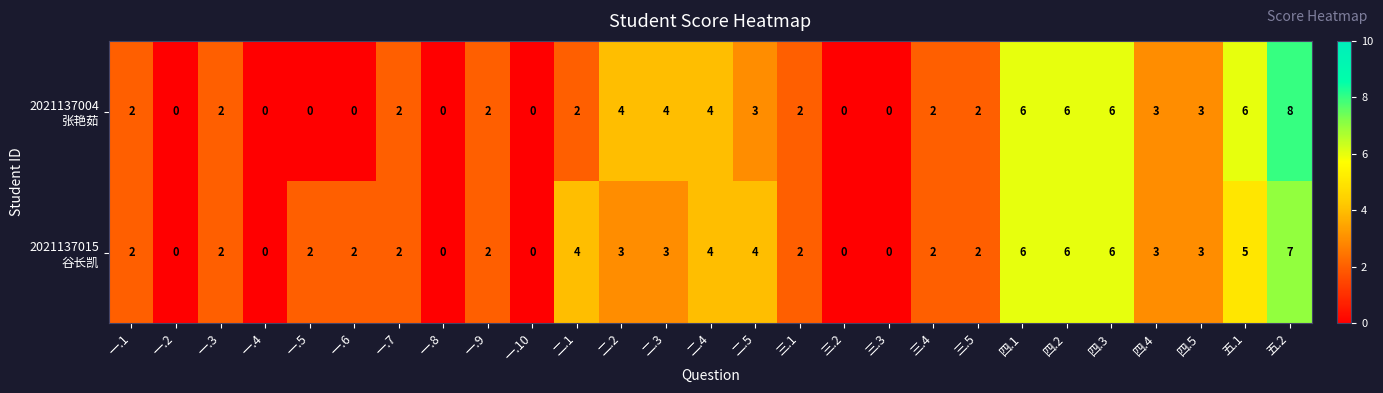

At which category is the sum across all series the highest?

五.2